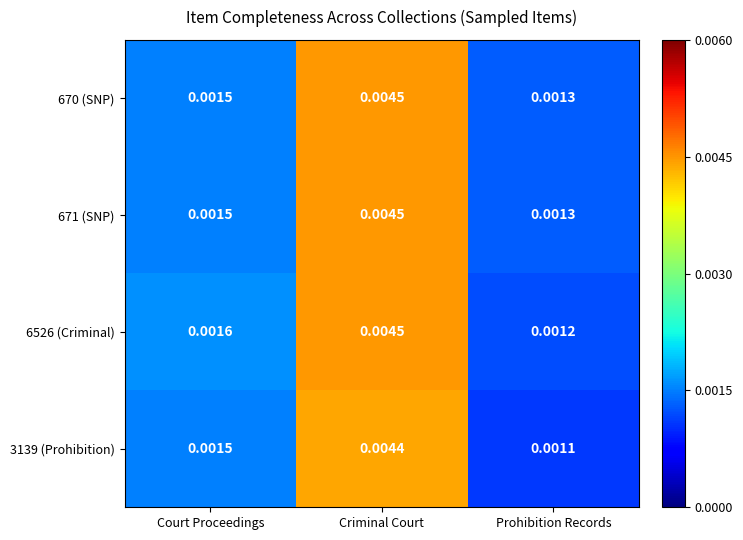

List the labels in order of 6526 (Criminal) value, largest first.

Criminal Court, Court Proceedings, Prohibition Records